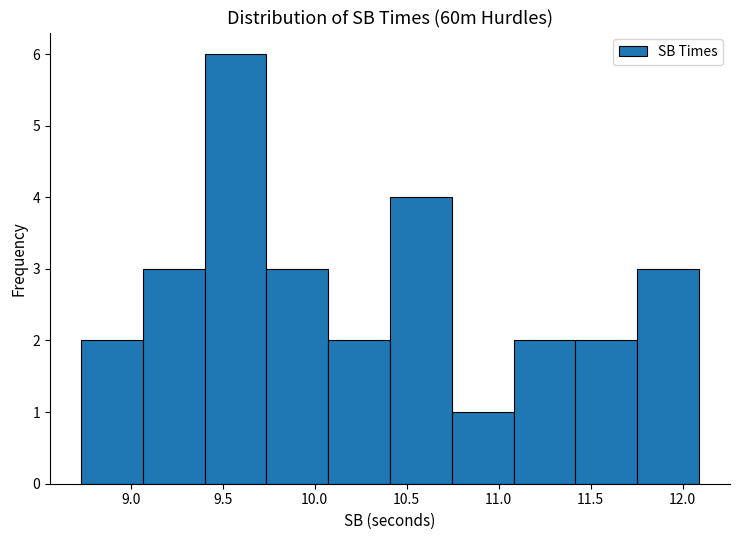

What is the height of the bar covering 10.75 to 11.10 on the x-axis? Neither the bar edges nor the heights are printed on the chart, so give them approximately, as read against the axes.

1